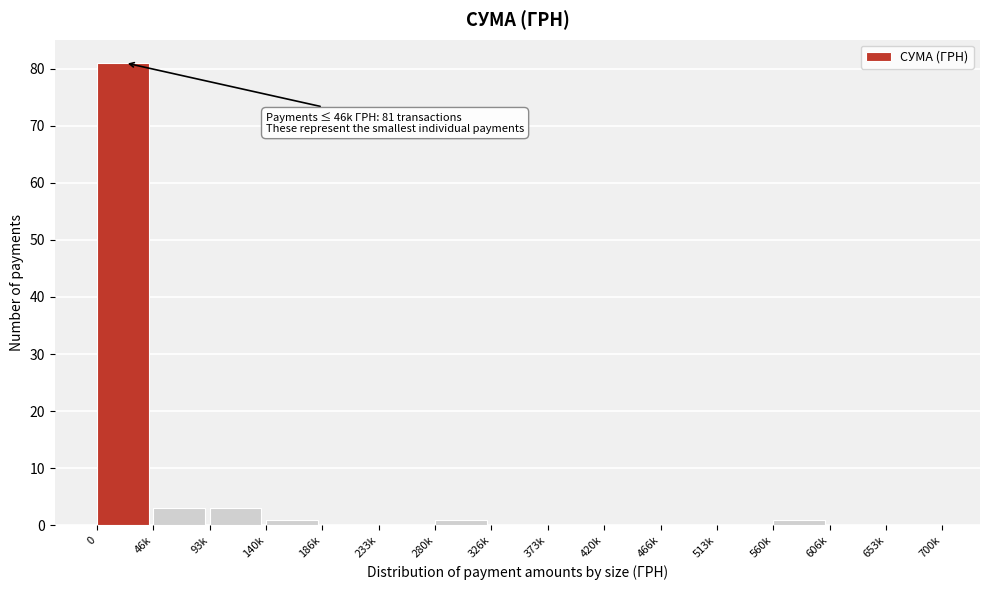

Reading left to right, what are all the values shown in this chart?

0=81	46k=3	93k=3	140k=1	186k=0	233k=0	280k=1	326k=0	373k=0	420k=0	466k=0	513k=0	560k=1	606k=0	653k=0